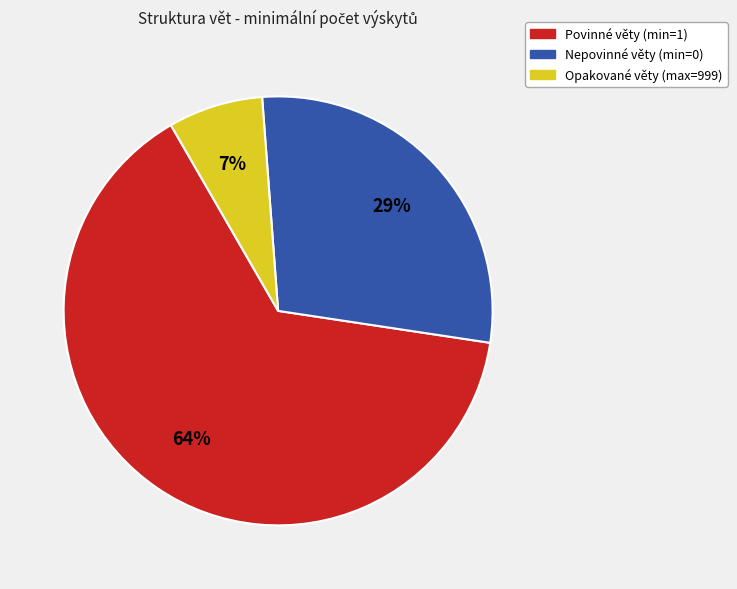

How many slices are in this pie chart?

3